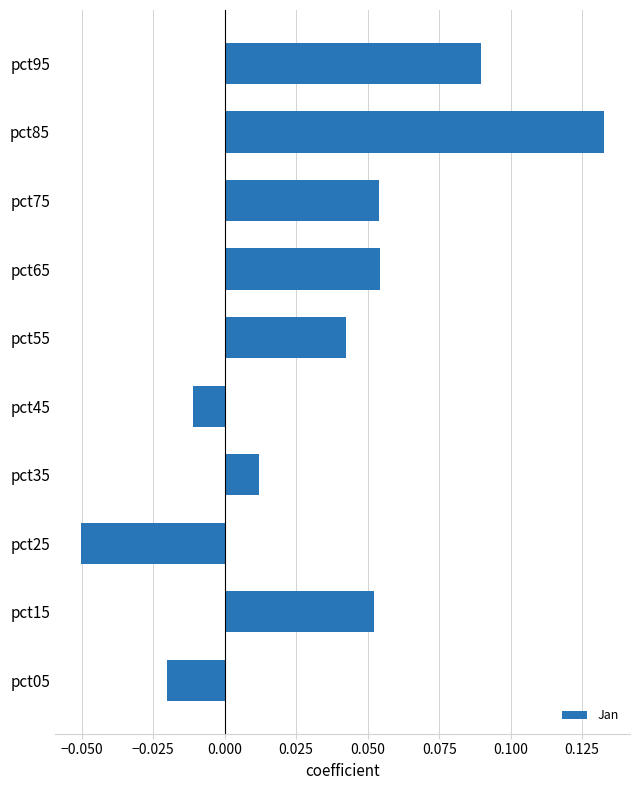

Which label corresponds to the largest value in the chart?

pct85